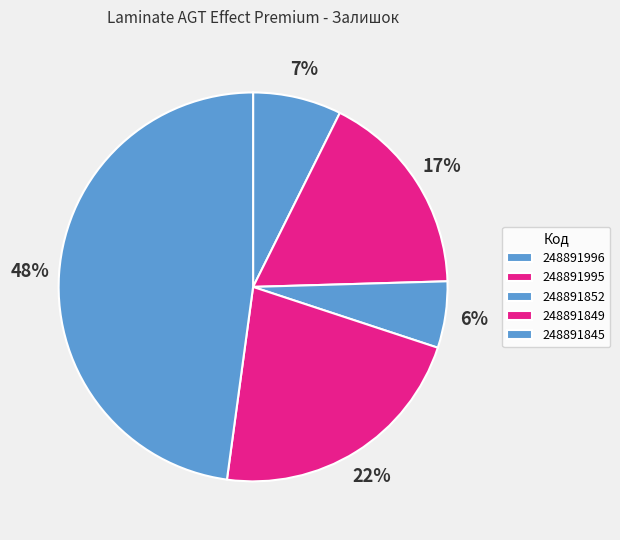

Is 248891852 the majority of the pie?

No